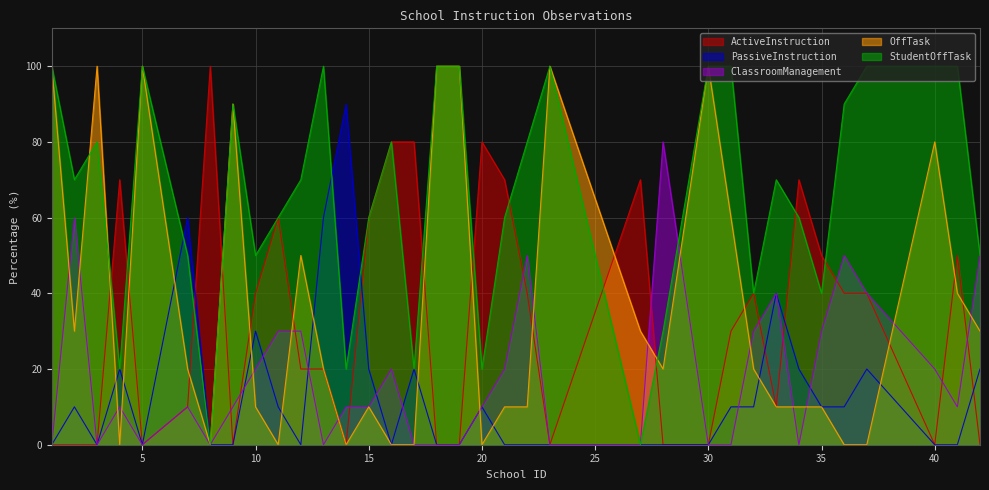

How many interior local peaks does the ClassroomManagement series have?

8